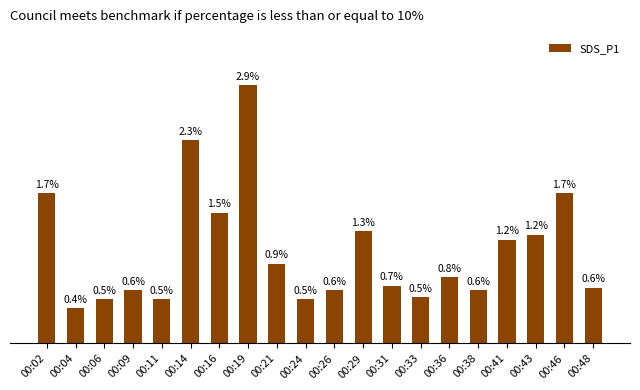

Where is the data nearest to the value 1?

00:21